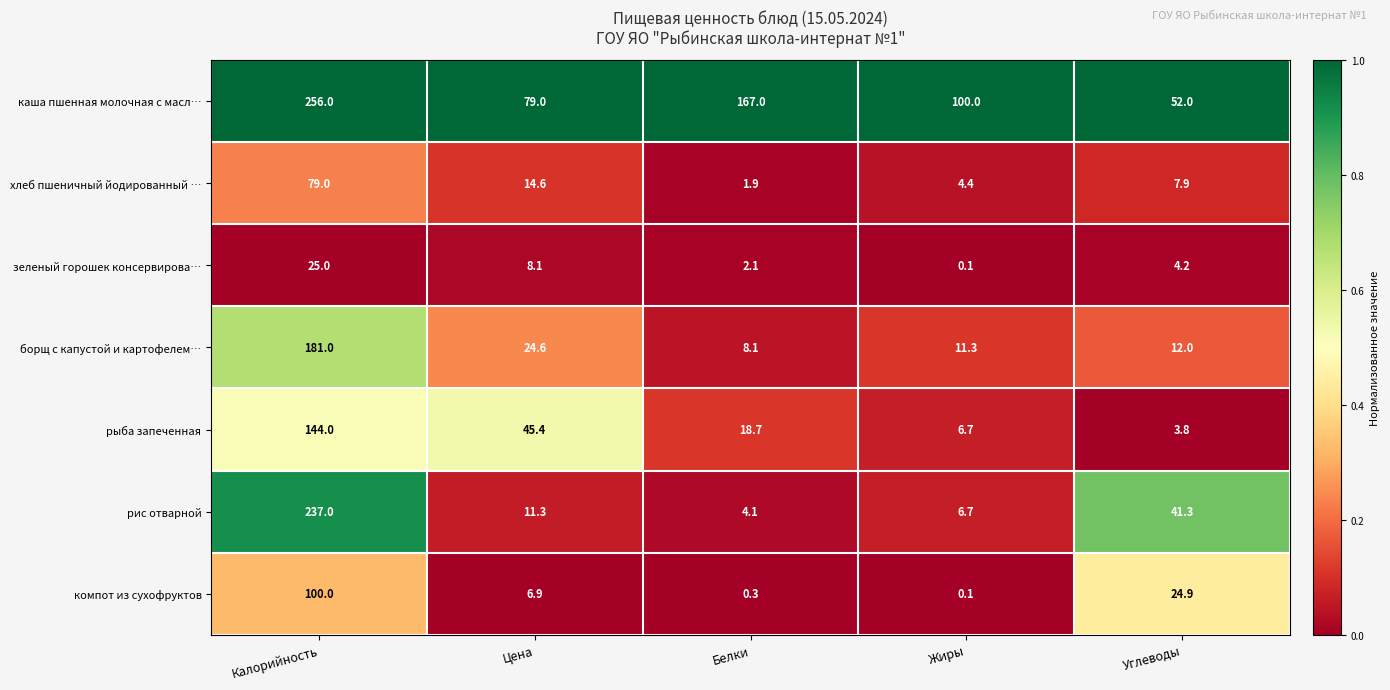

Is it true that хлеб пшеничный йодированный … equals 79.0 at Калорийность?

True